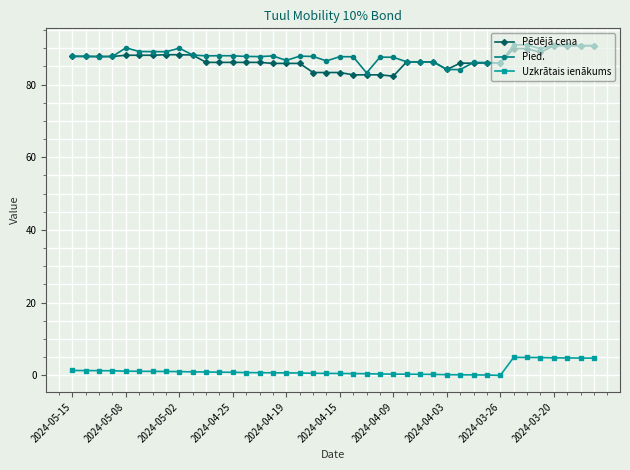

How many lines are shown in the chart?

3